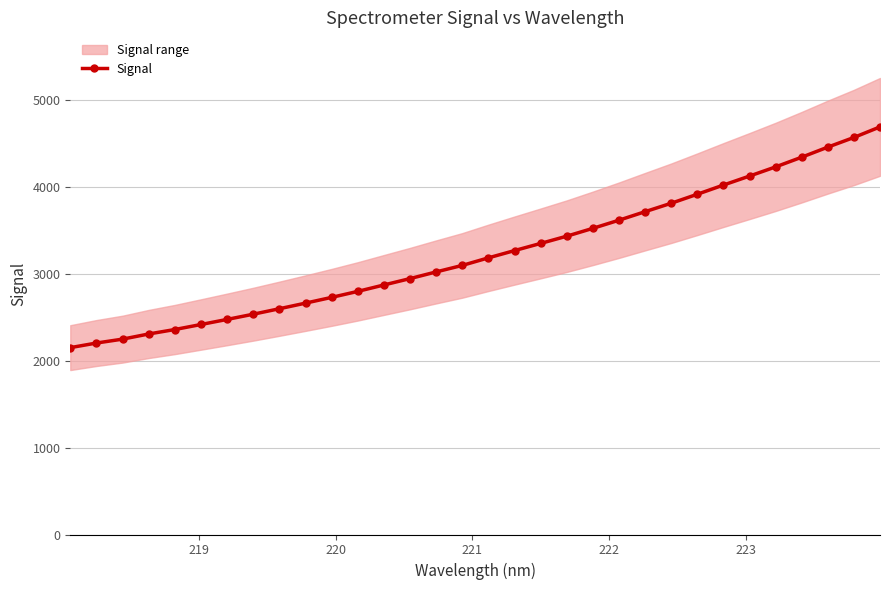

What is the sum of all values?

103566.7